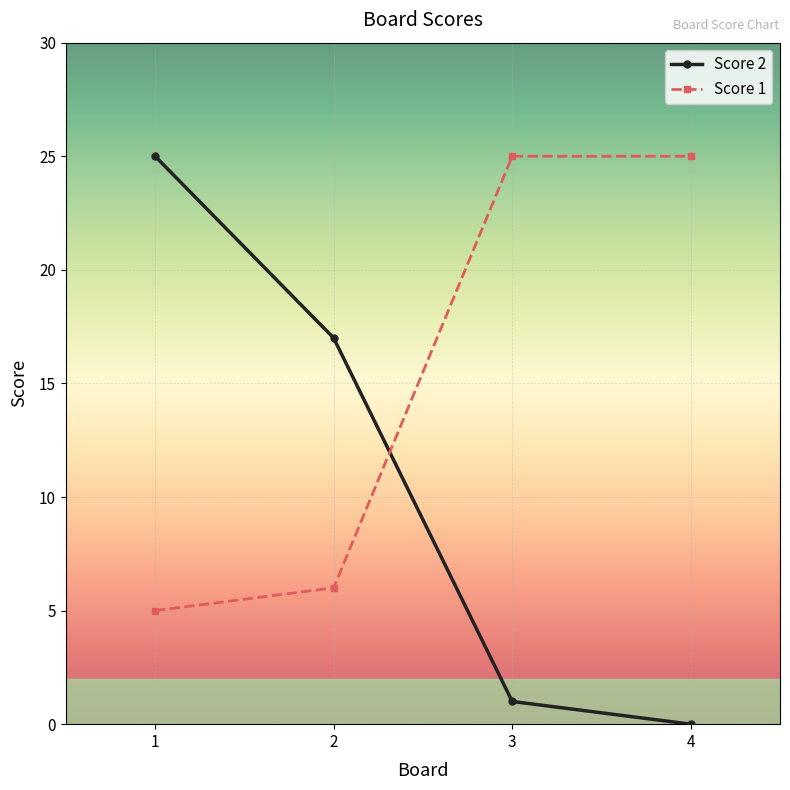

At which label does Score 2 first exceed 17?

1